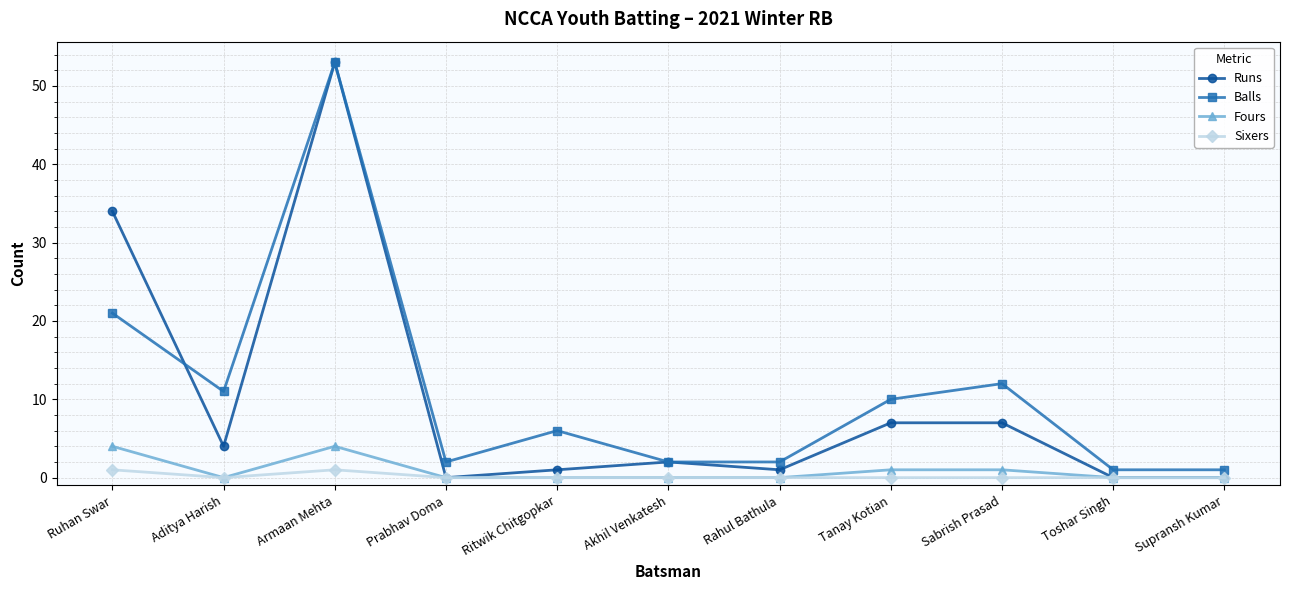

Reading left to right, transcribe all the data shown in this chart.

Runs: 34	4	53	0	1	2	1	7	7	0	0
Balls: 21	11	53	2	6	2	2	10	12	1	1
Fours: 4	0	4	0	0	0	0	1	1	0	0
Sixers: 1	0	1	0	0	0	0	0	0	0	0